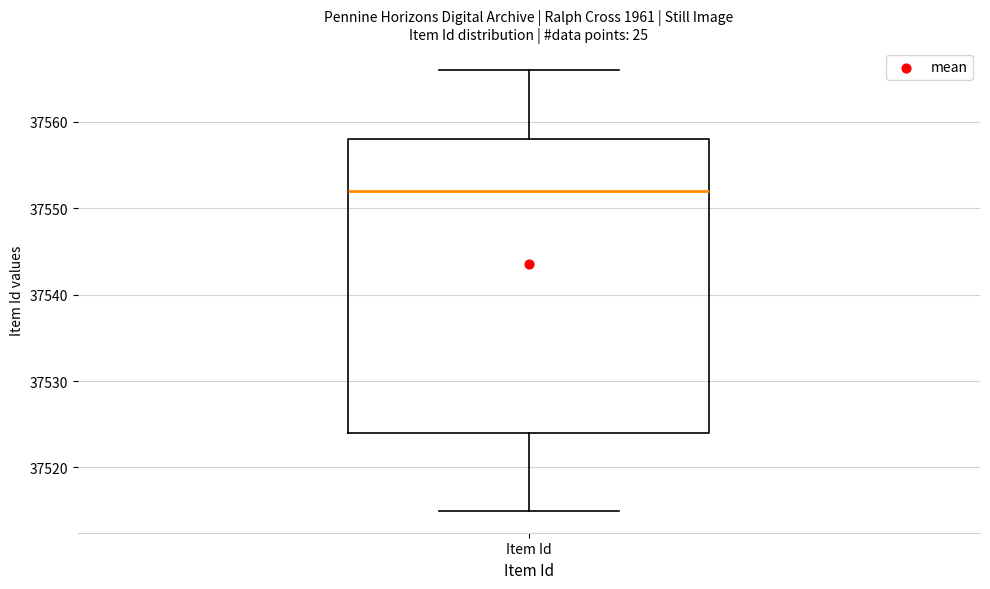

Where does the median line of the box for Item Id sit on the y-axis? The values are not printed on the chart, so give them approximately, as read against the axis.

37552